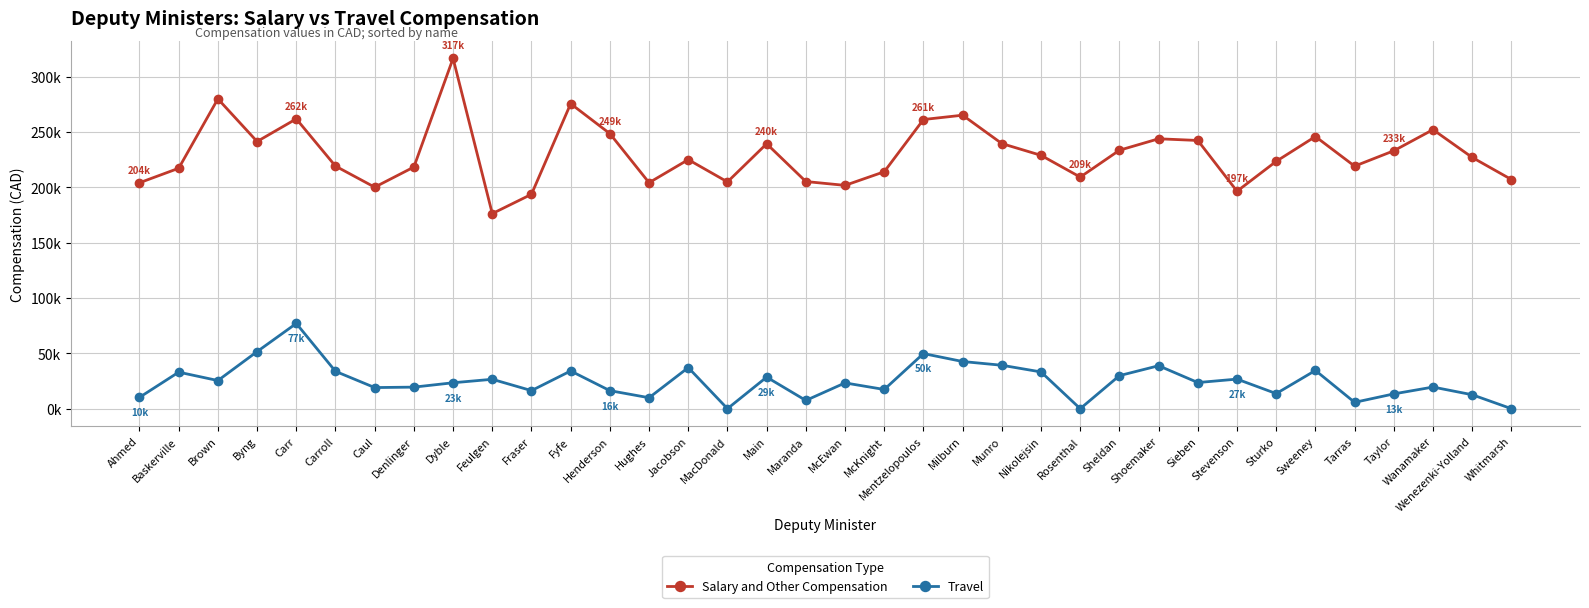

What are all the series names shown in the legend?

Salary and Other Compensation, Travel